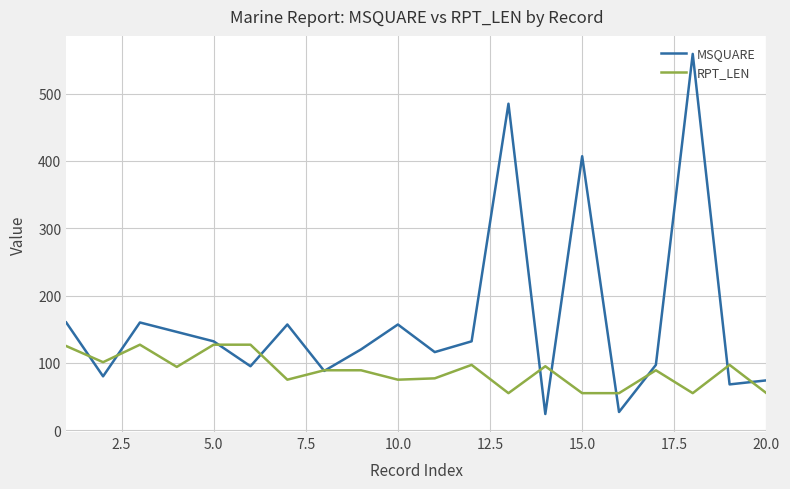

What is the maximum value shown in the chart?

559